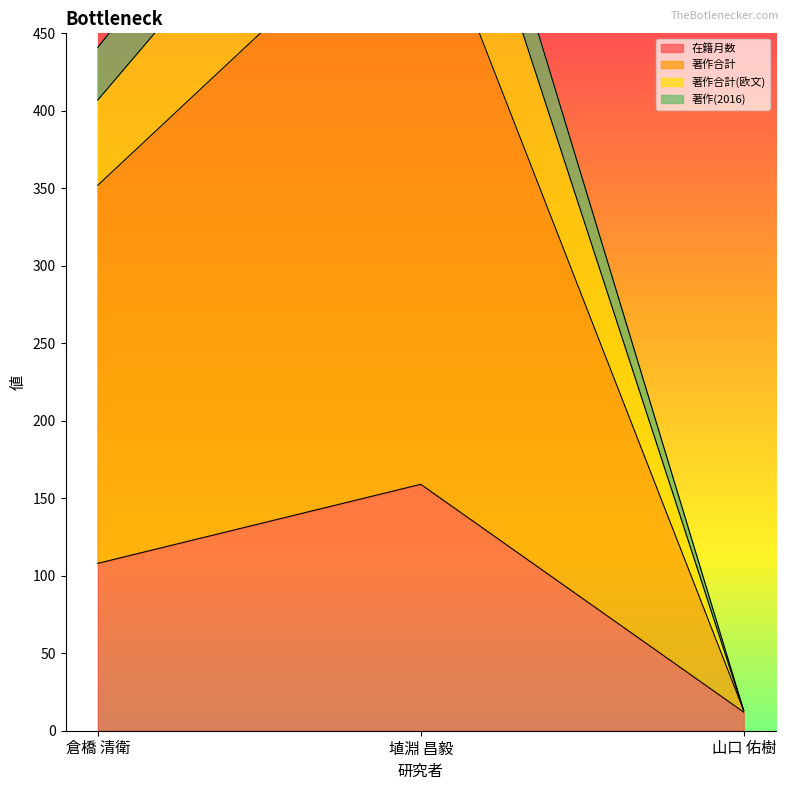

What is the approximate value of 在籍月数 at 倉橋 清衛, to the nearest 50?

100